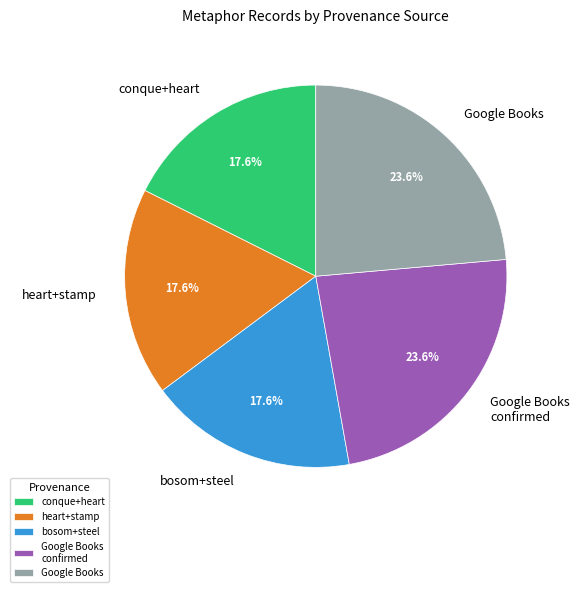

Combined, what portion of the pie is bosom+steel and conque+heart?

35.2%